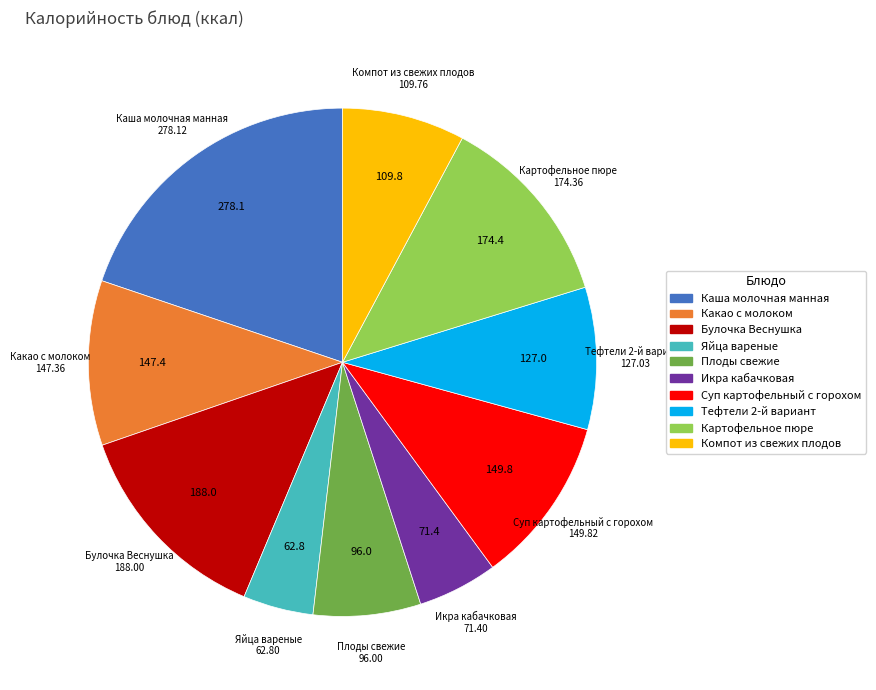

Is there a majority slice in this chart?

No